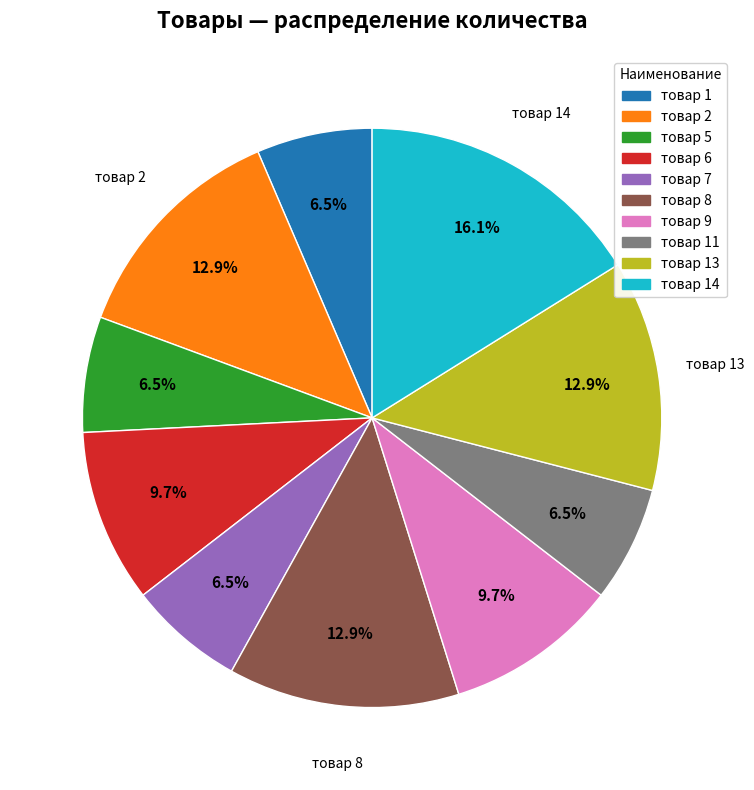

Is товар 1 the majority of the pie?

No